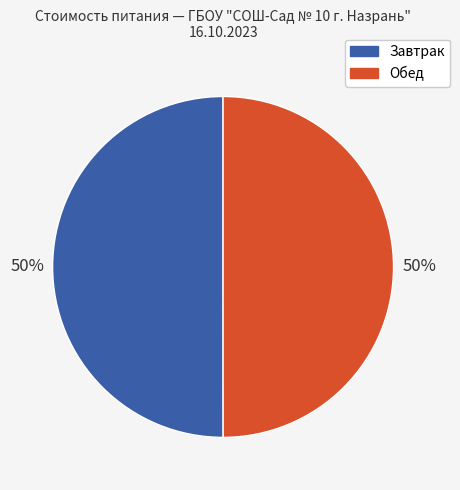

To the nearest percent, what is the average slice percentage?

50%